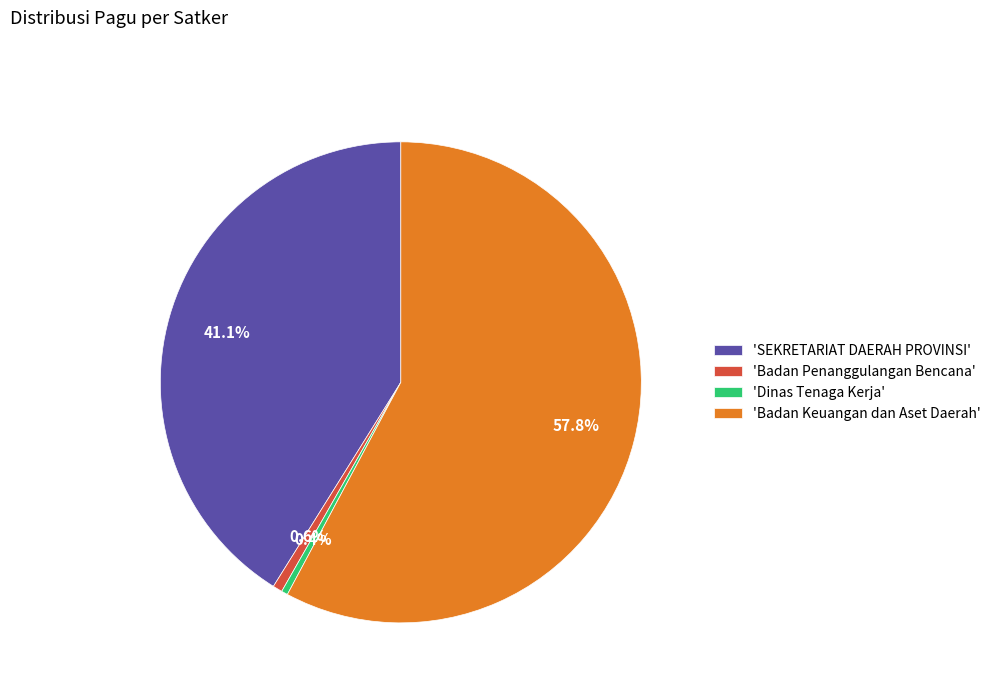

Is there a majority slice in this chart?

Yes